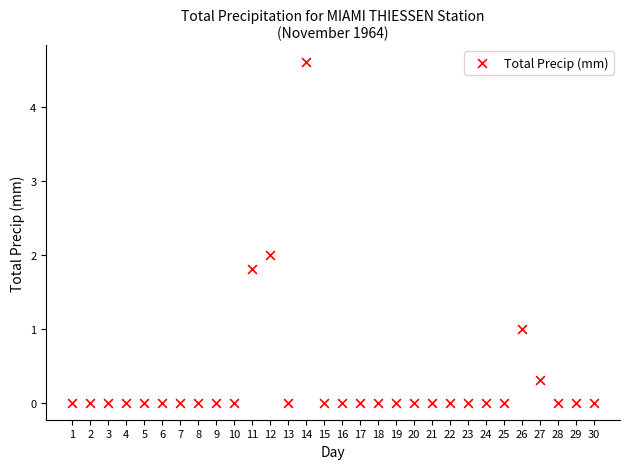

What is the range of X values (max minus min)?

29.0